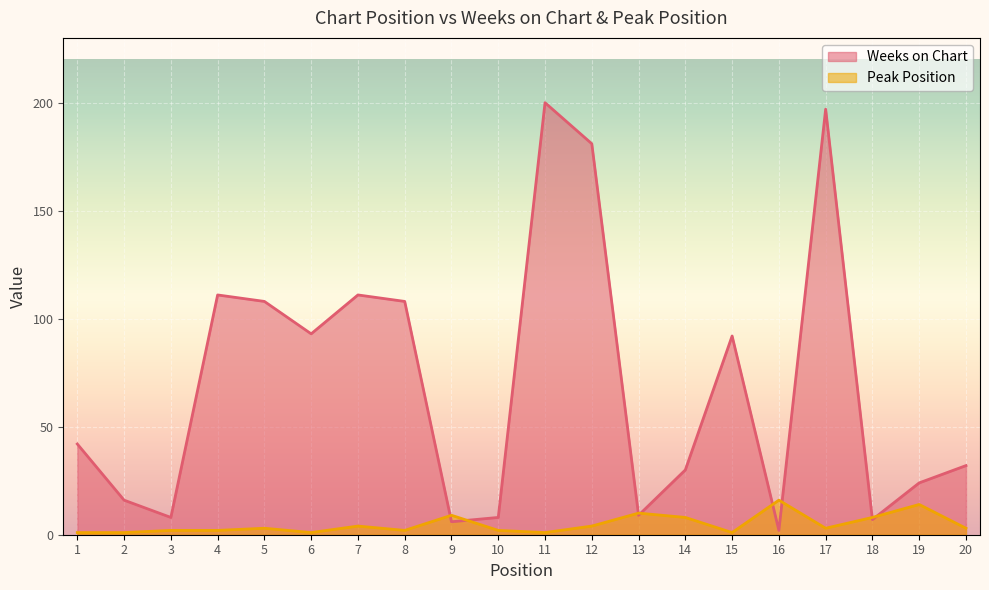

What are all the series names shown in the legend?

Weeks on Chart, Peak Position